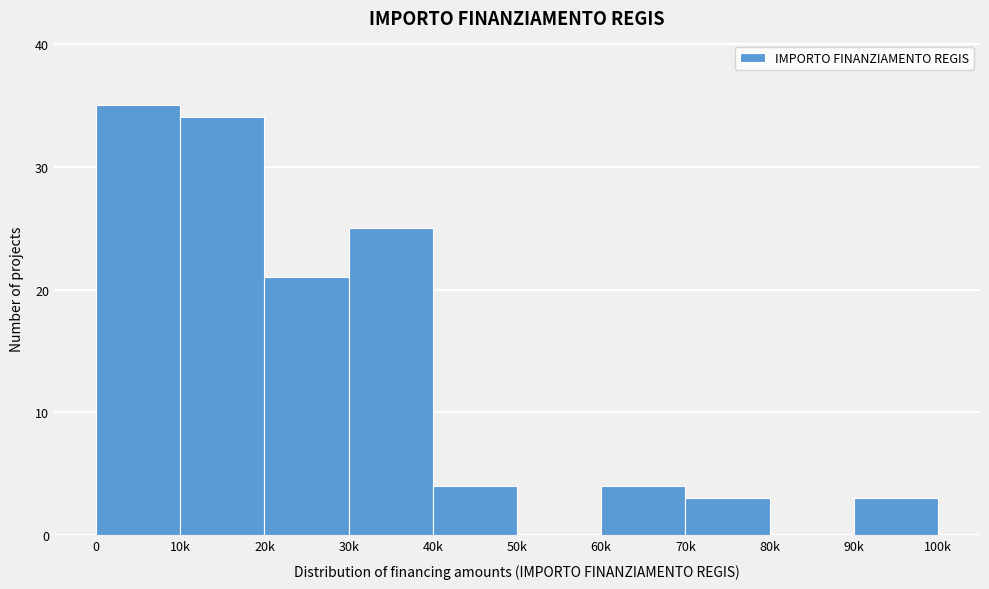

Reading left to right, extract all data points from this chart.

0=35	10k=34	20k=21	30k=25	40k=4	50k=0	60k=4	70k=3	80k=0	90k=3